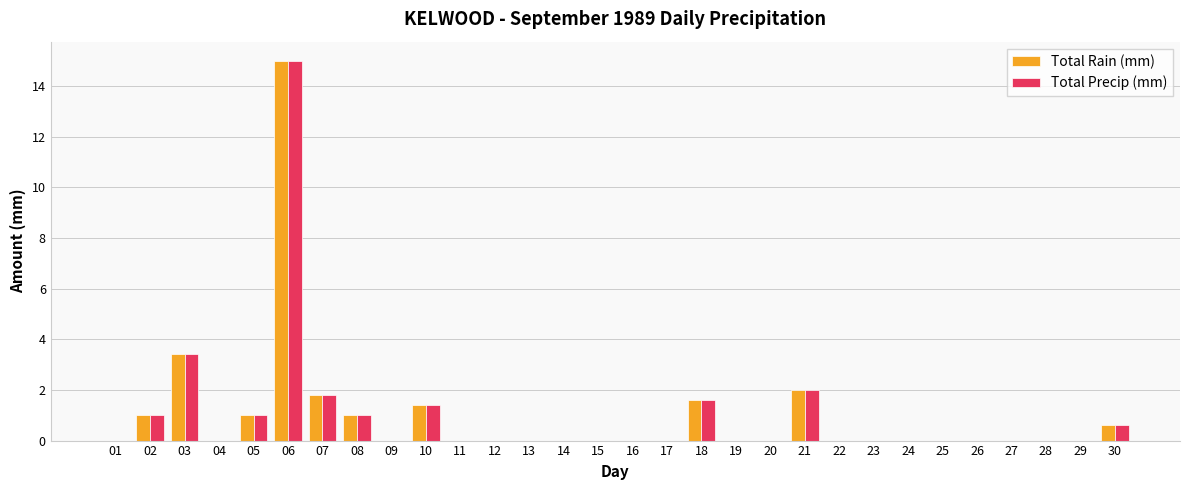

The value of Total Precip (mm) at 10 is 0.3. True or false?

False